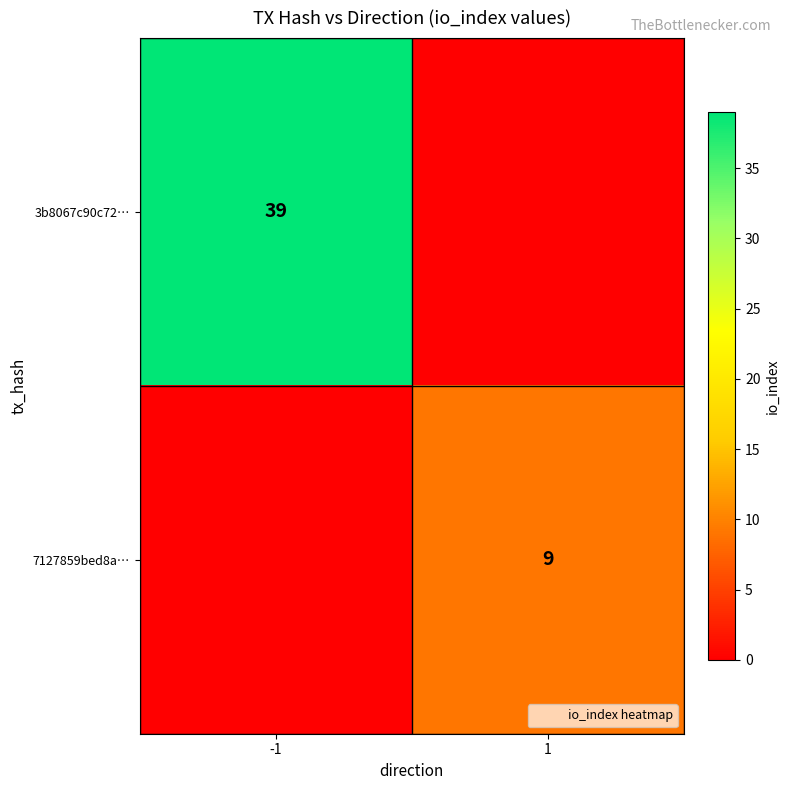

At which label is 3b8067c90c72… closest to 19?

1